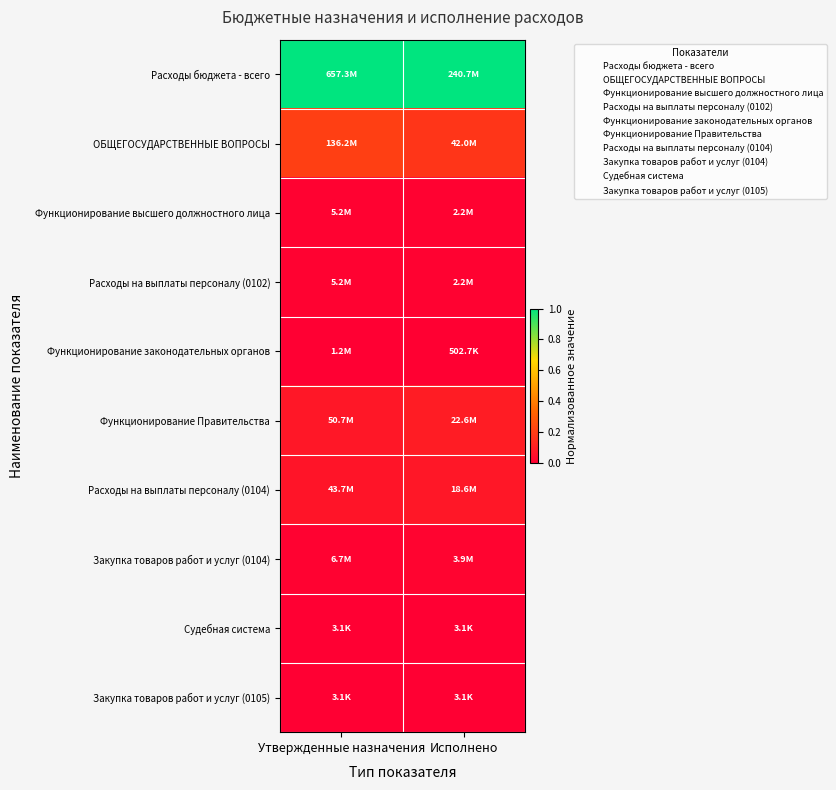

Which series has the widest spread of values?

ОБЩЕГОСУДАРСТВЕННЫЕ ВОПРОСЫ